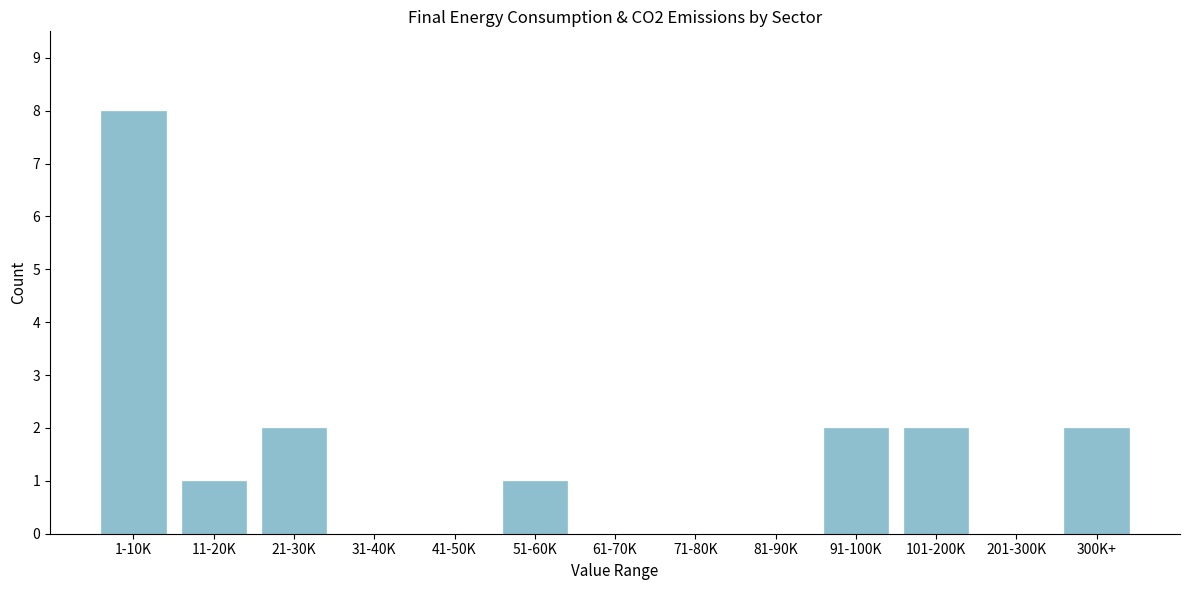

Reading left to right, transcribe all the data shown in this chart.

1-10K=8	11-20K=1	21-30K=2	31-40K=0	41-50K=0	51-60K=1	61-70K=0	71-80K=0	81-90K=0	91-100K=2	101-200K=2	201-300K=0	300K+=2